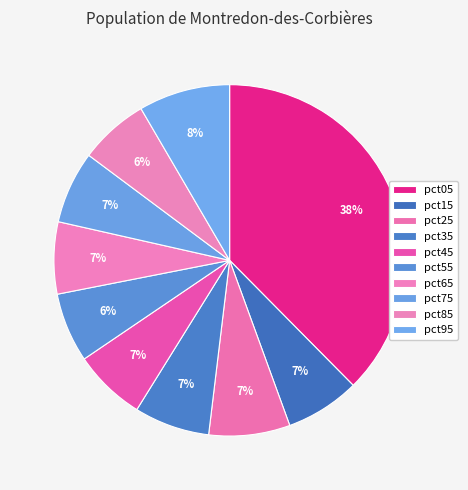

Which has a higher value, pct55 or pct65?

pct65